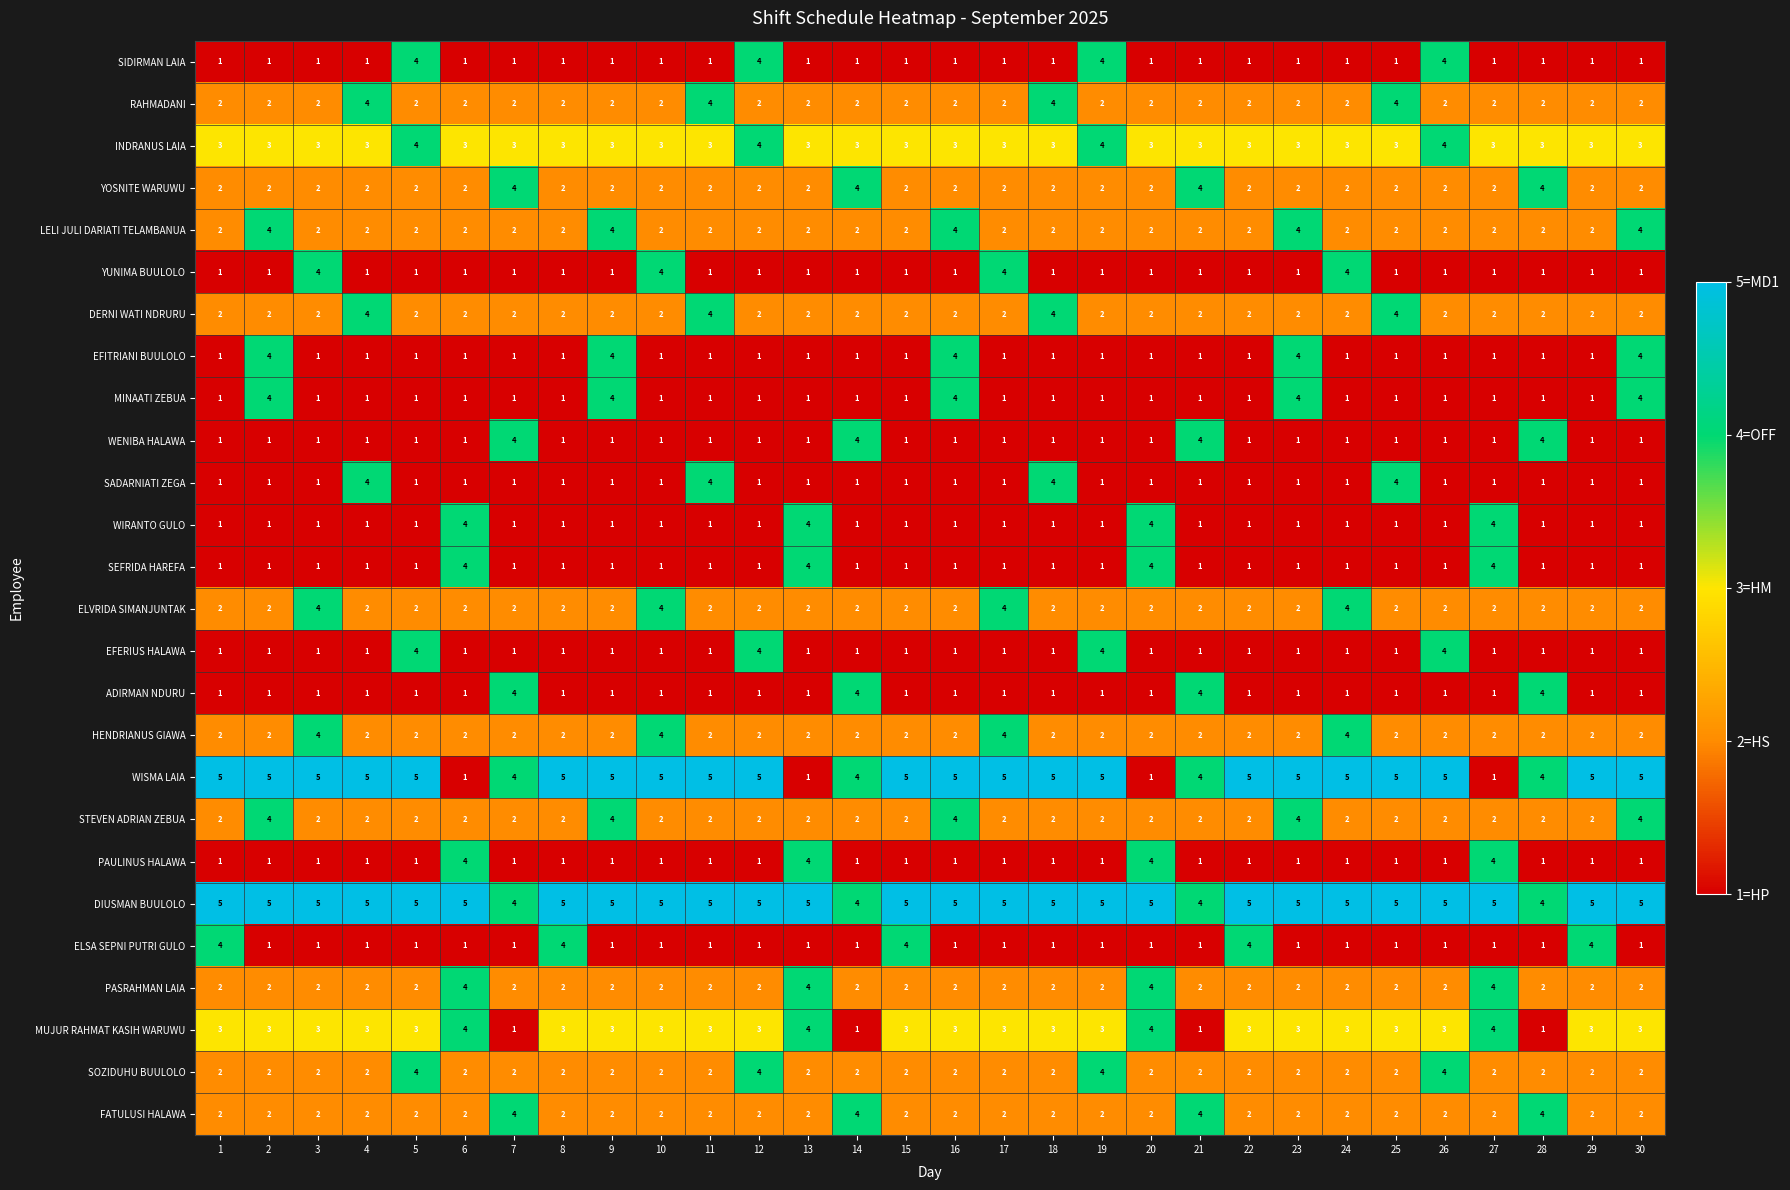

What is the spread (max minus min) of values at 30?

4